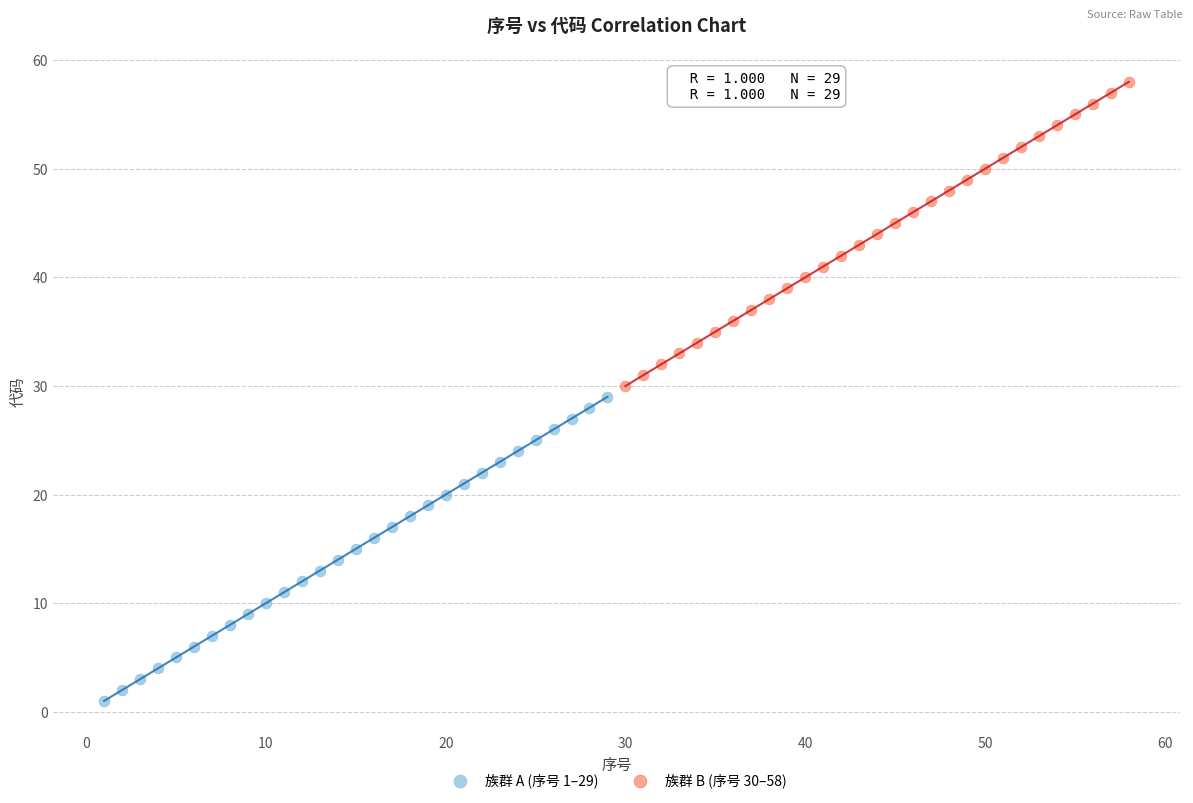

Which series reaches the minimum Y coordinate?

族群 A (序号 1–29)